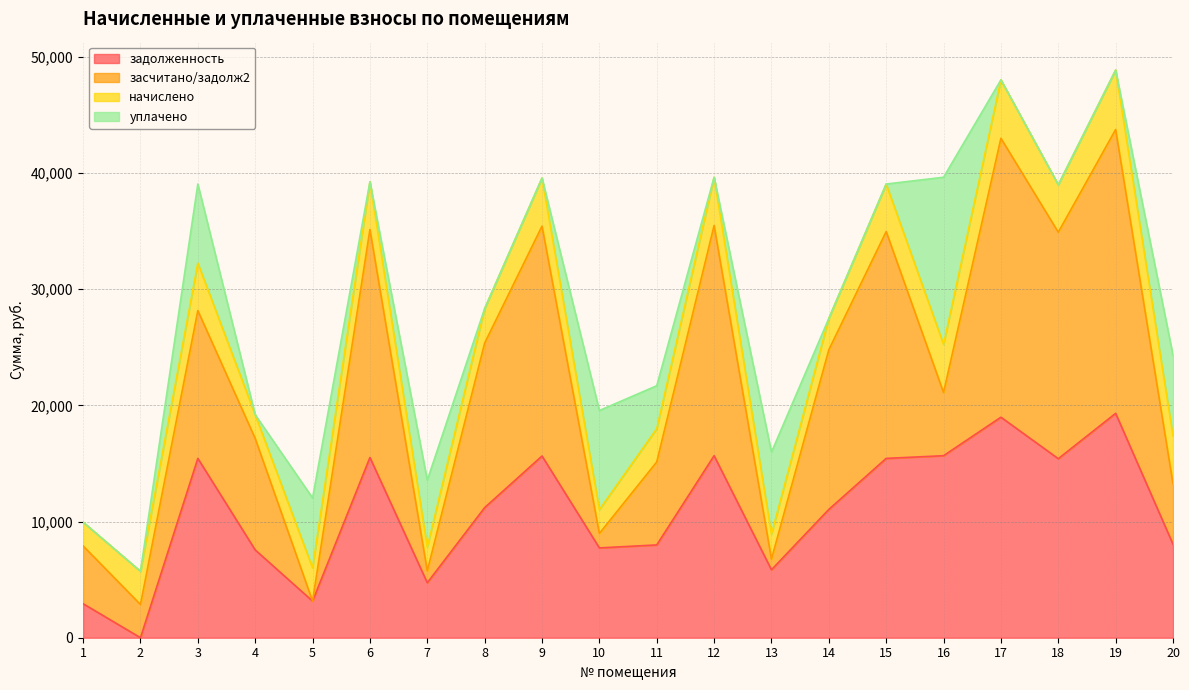

Does the chart have visible grid lines?

Yes